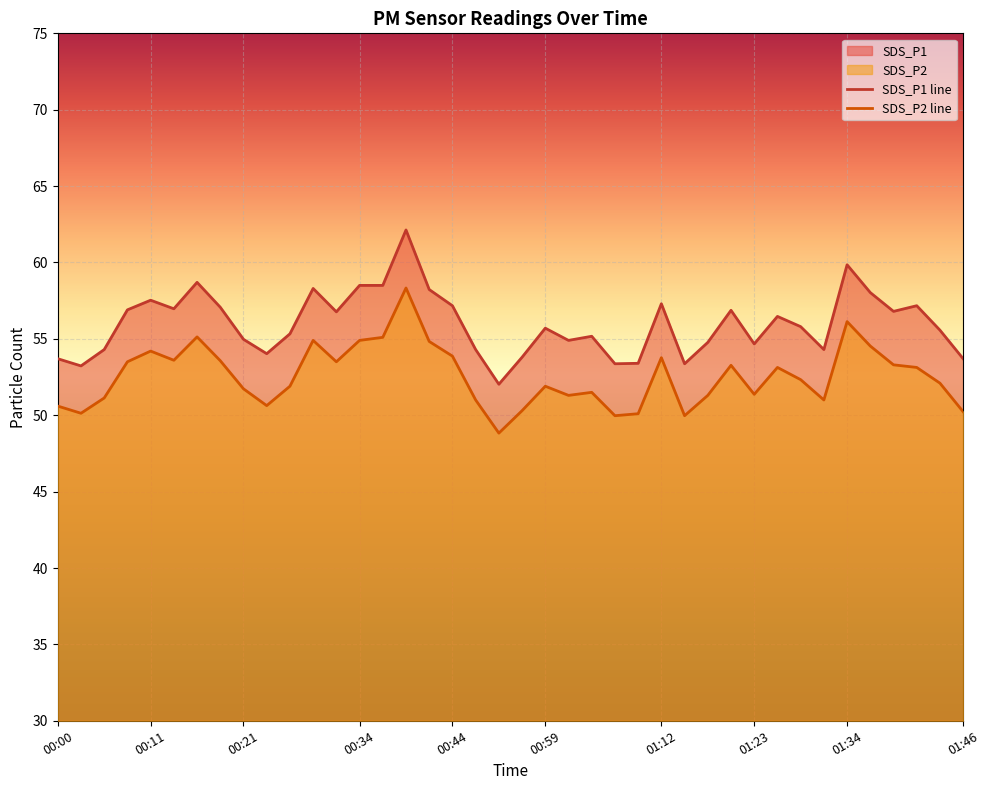

What are all the series names shown in the legend?

SDS_P1, SDS_P2